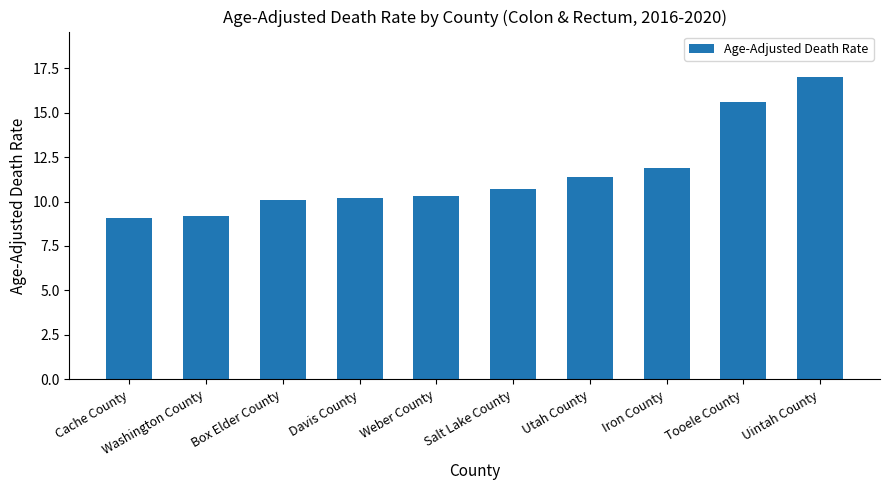

What is the label of the 3rd bar from the left?

Box Elder County